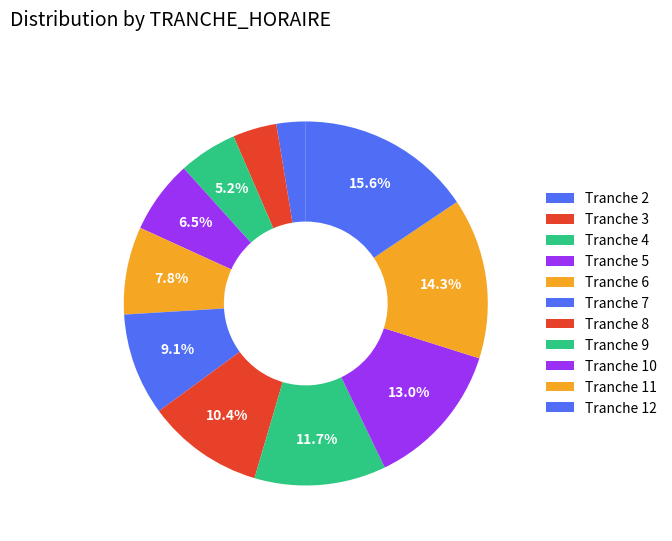

Count the number of slices in the pie.

11